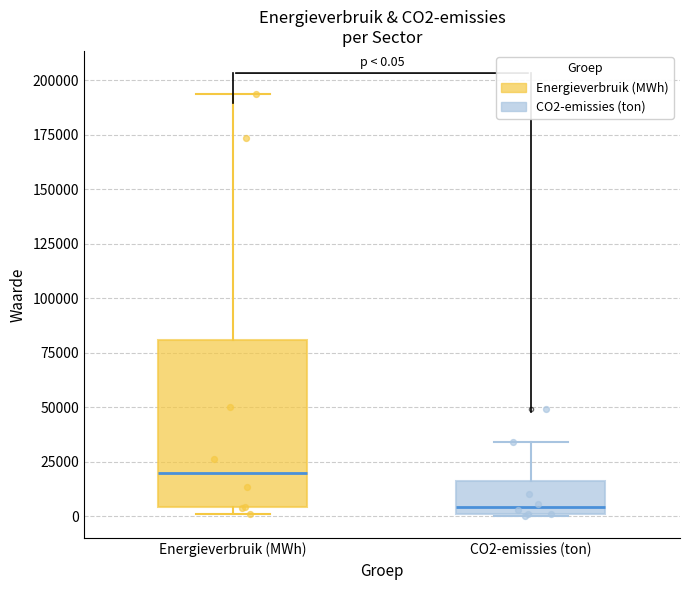

Which box has the lowest median line?

CO2-emissies (ton)